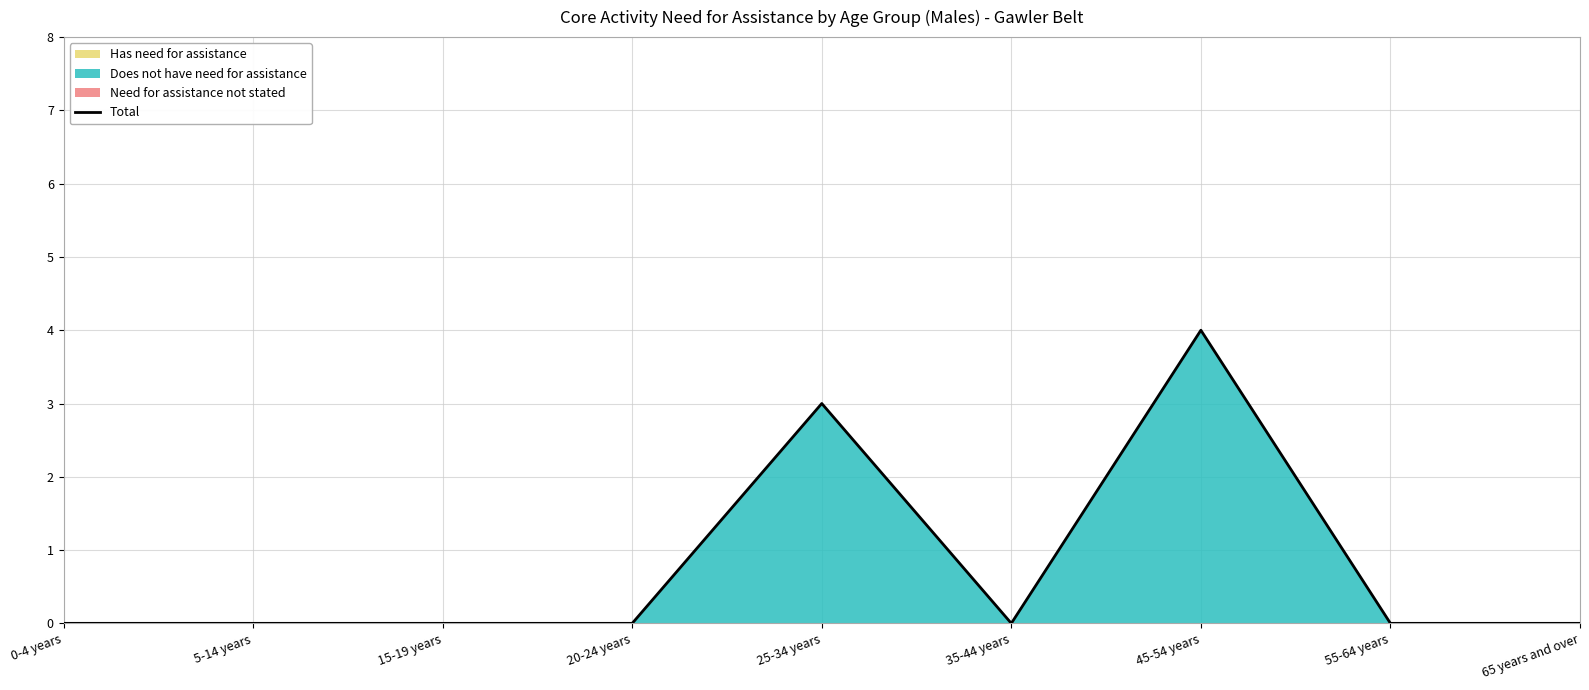

List the labels in order of value, largest first.

45-54 years, 25-34 years, 0-4 years, 5-14 years, 15-19 years, 20-24 years, 35-44 years, 55-64 years, 65 years and over